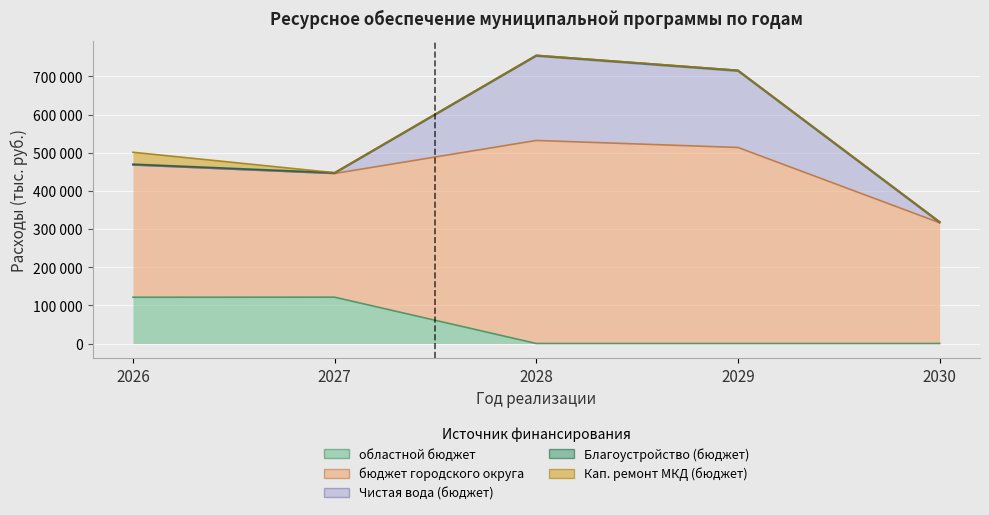

At which label does Чистая вода (бюджет) reach its minimum?

2026